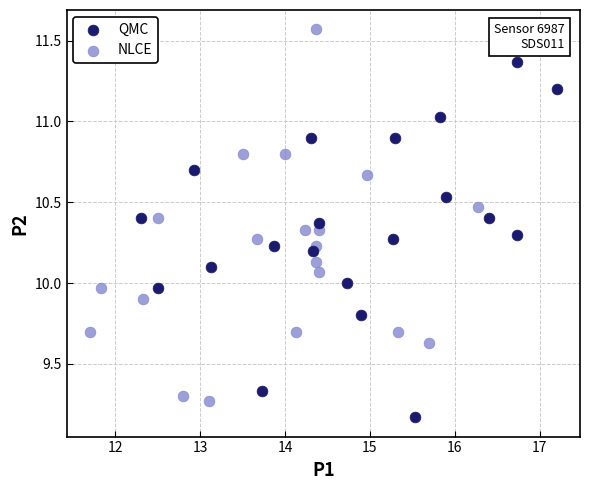

Which series reaches the maximum Y coordinate?

NLCE